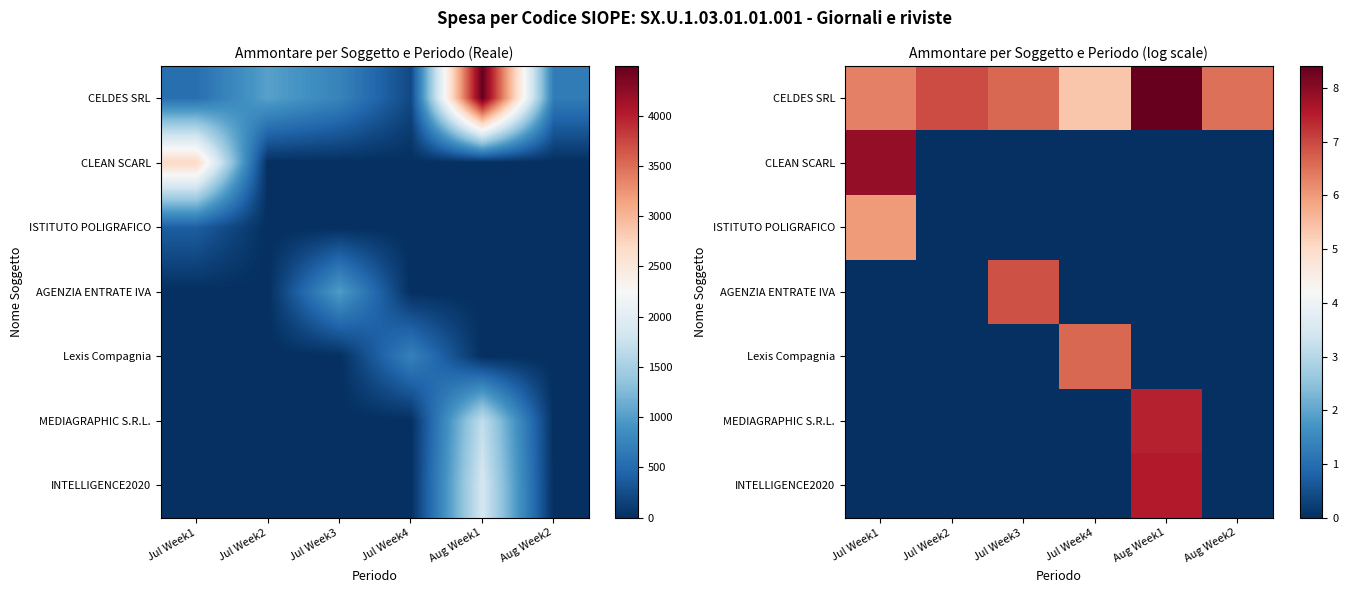

At which category is the sum across all series the highest?

Aug Week1